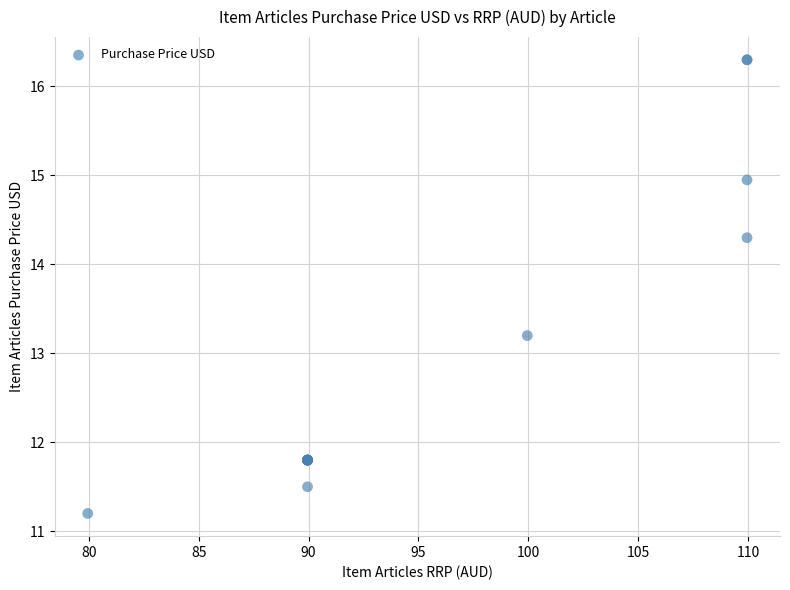

What Y value in the scatter plot is closest to 13?

13.2